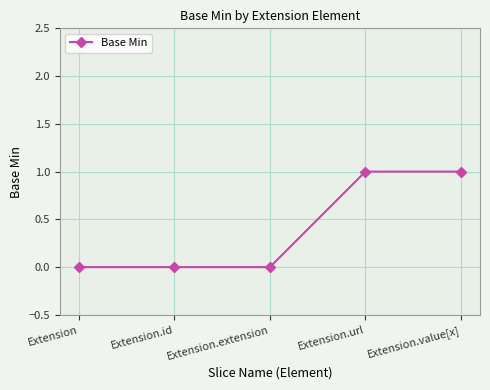

What position from the right is Extension.extension?

3